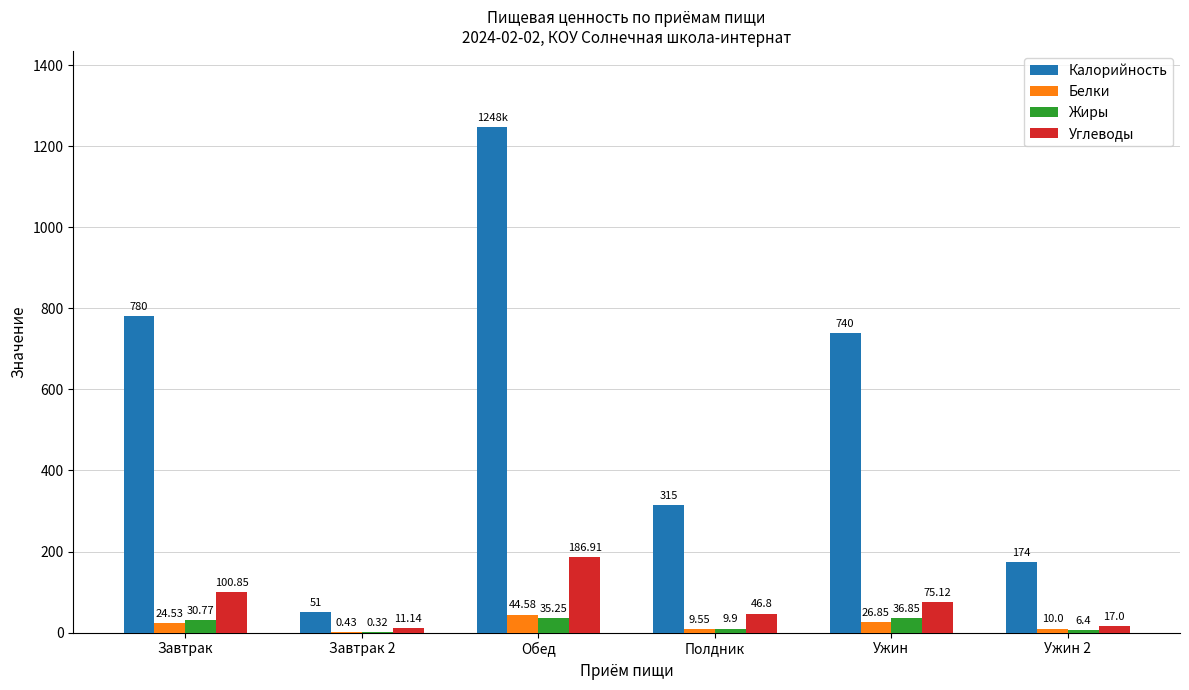

At which label is Белки closest to 22?

Завтрак